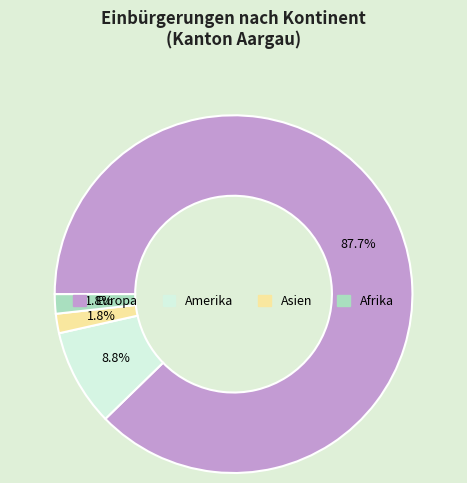

The Amerika slice represents 18% of the pie. True or false?

False